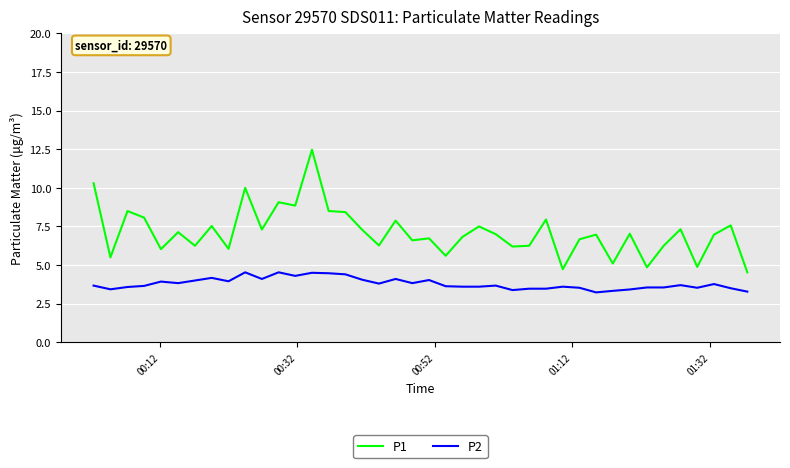

Rank the series by their maximum value, from highest to lowest.

P1, P2